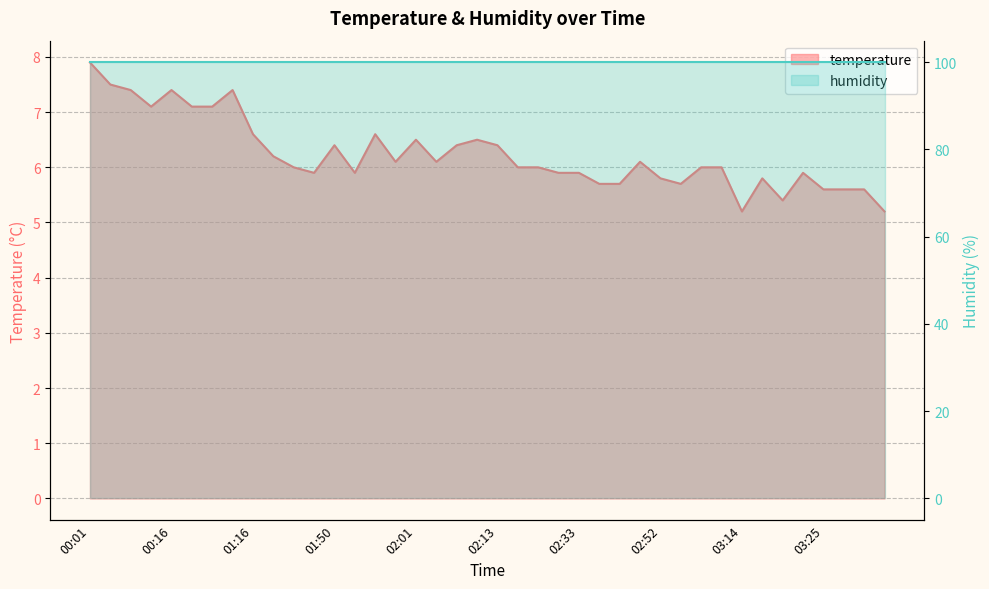

At which label does the data first exceed 6?

00:01